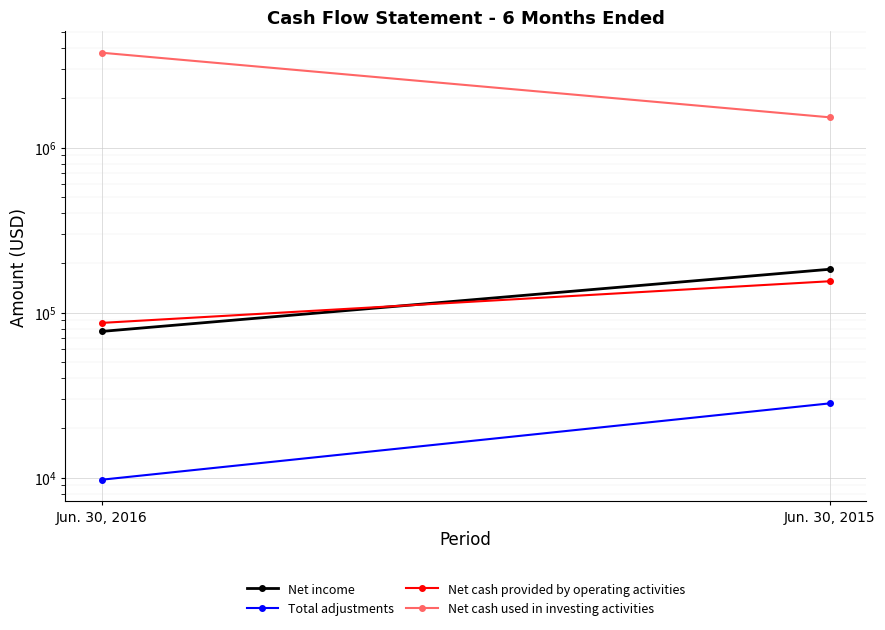

Rank the series by their maximum value, from lowest to highest.

Total adjustments, Net cash provided by operating activities, Net income, Net cash used in investing activities